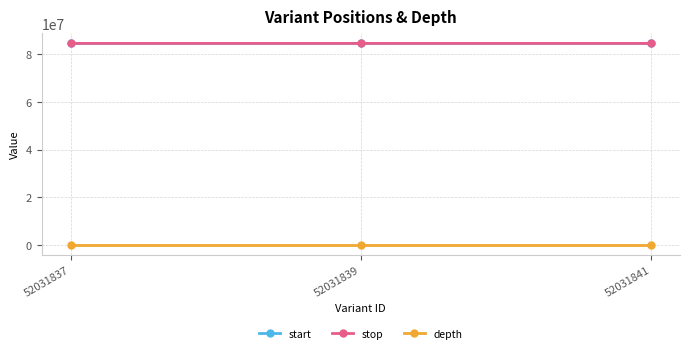

The value of stop at 52031837 is 17132129. True or false?

False